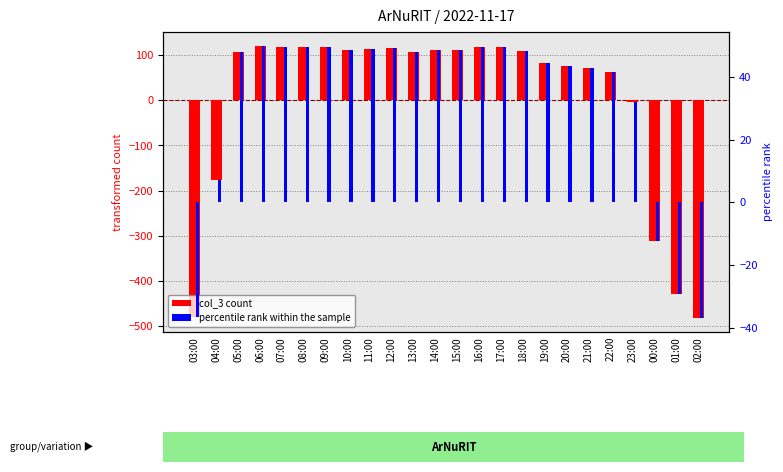

Where is col_3 count nearest to the value -180?

04:00